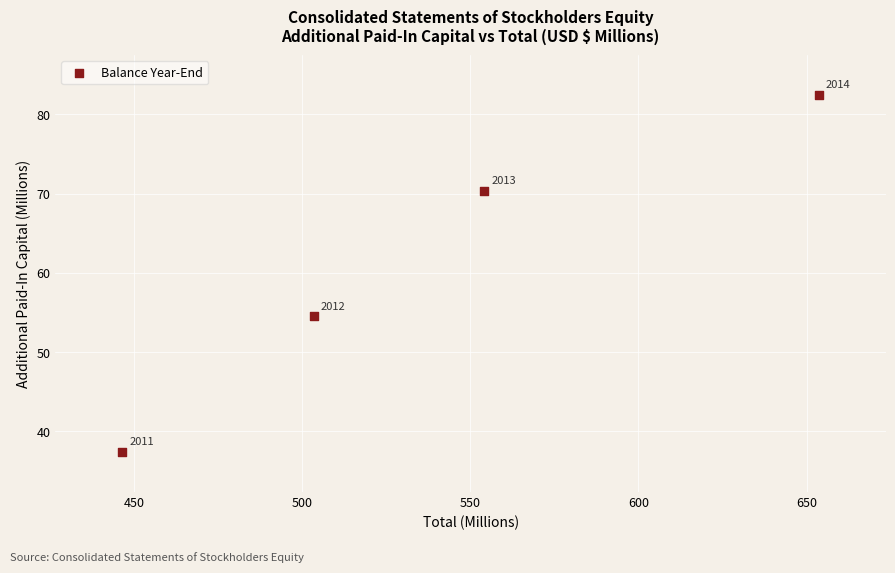

What Y value in the scatter plot is closest to 59?

54.5